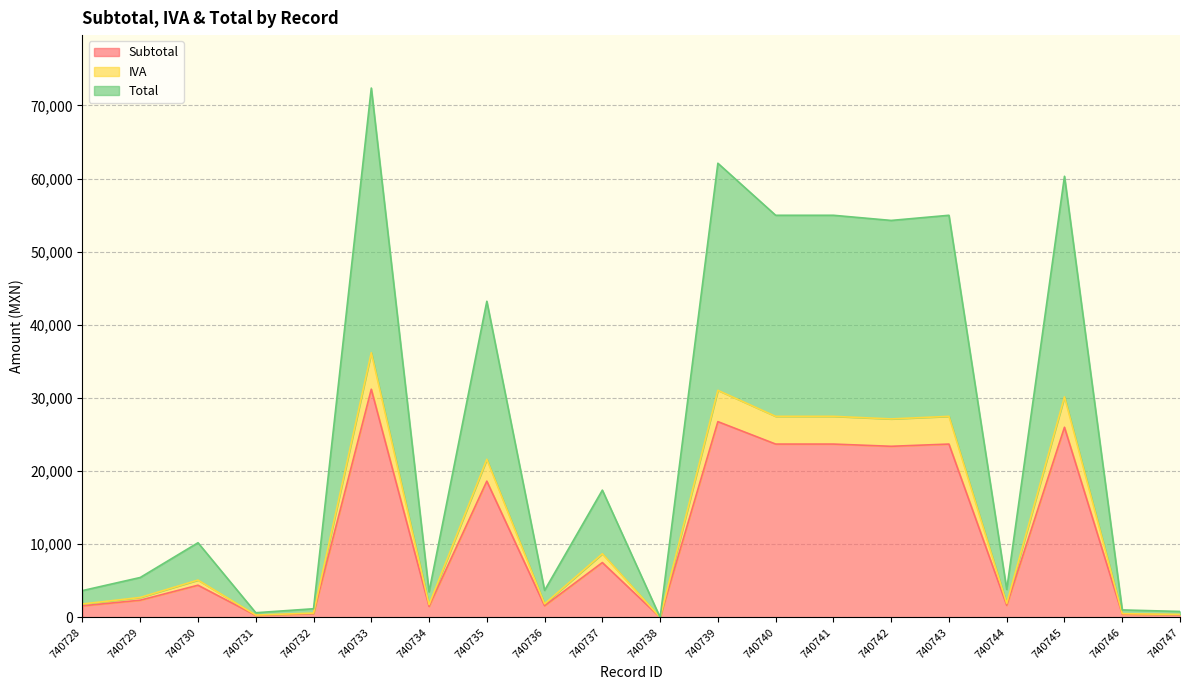

Is it true that Total equals 78526.0 at 740743?

False